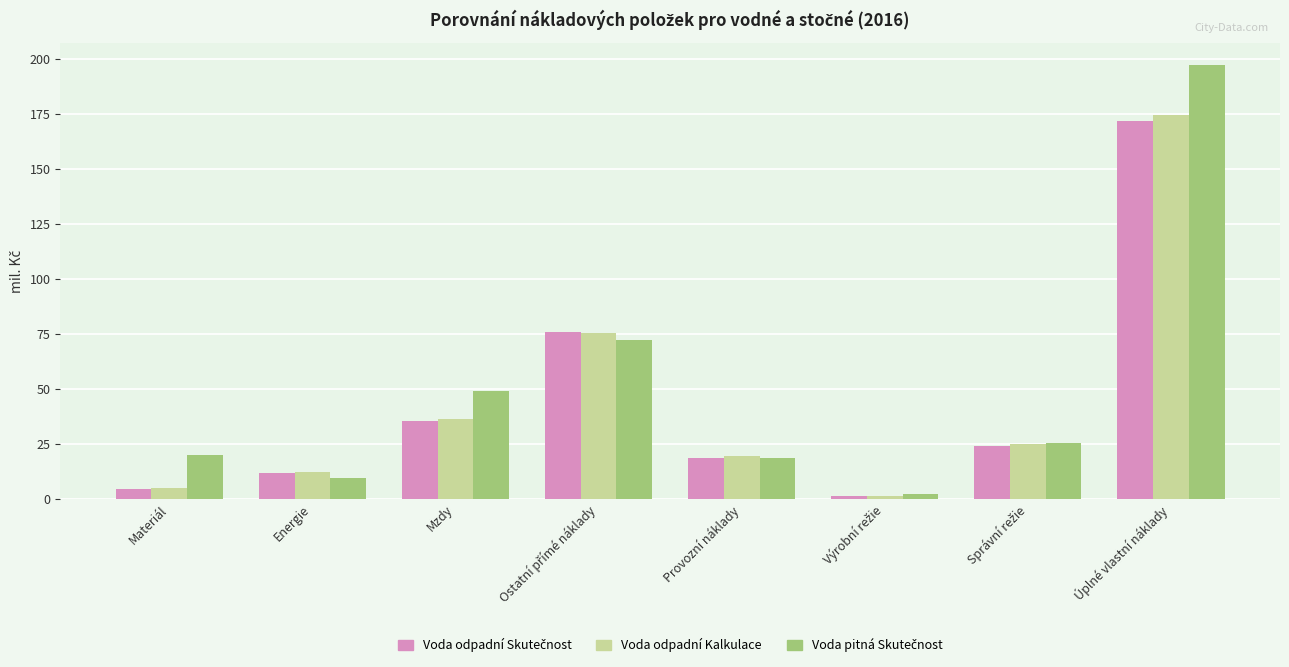

At which category is the sum across all series the highest?

Úplné vlastní náklady